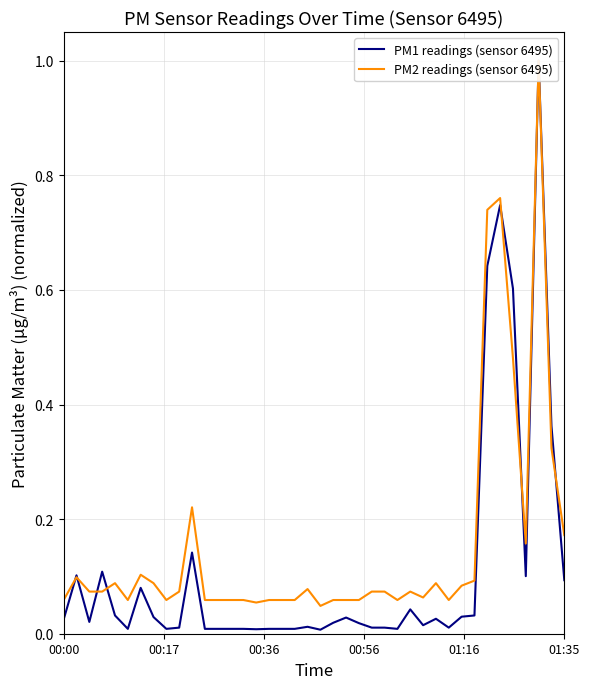

The value of PM1 readings (sensor 6495) at 00:00 is 0.0. True or false?

False